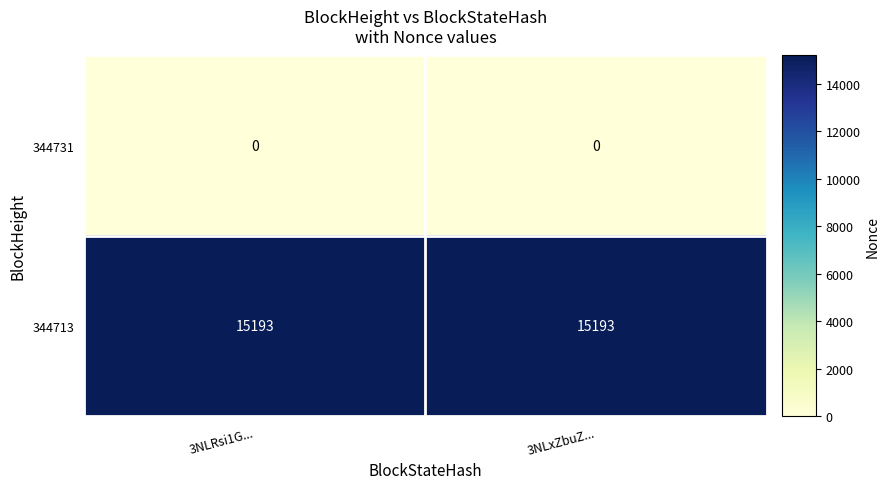

List the series in order of their overall mean, highest first.

344713, 344731